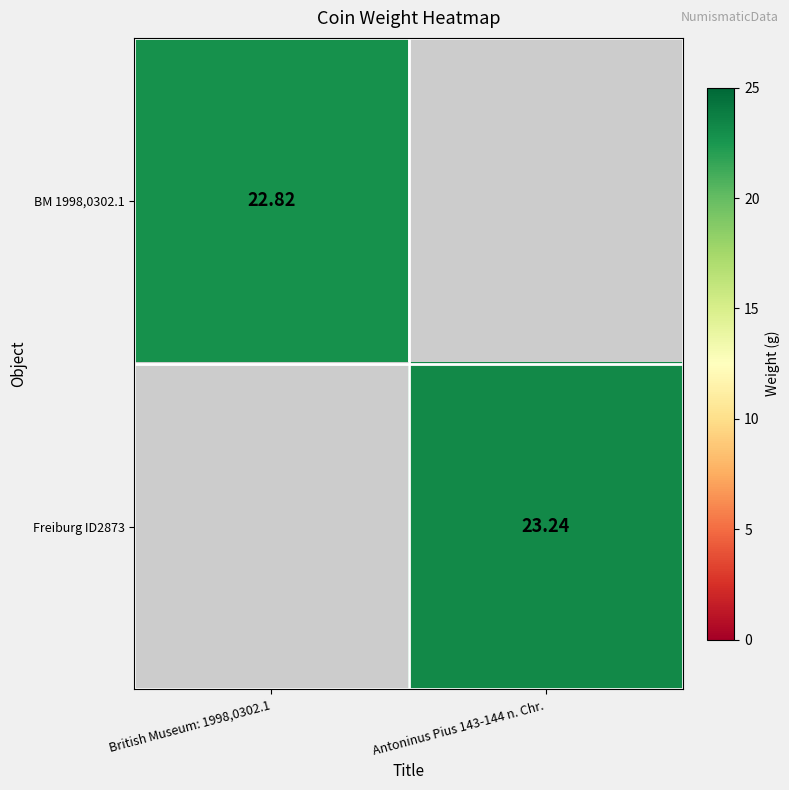

Is the value of Freiburg ID2873 at Antoninus Pius 143-144 n. Chr. greater than the value of BM 1998,0302.1 at British Museum: 1998,0302.1?

Yes